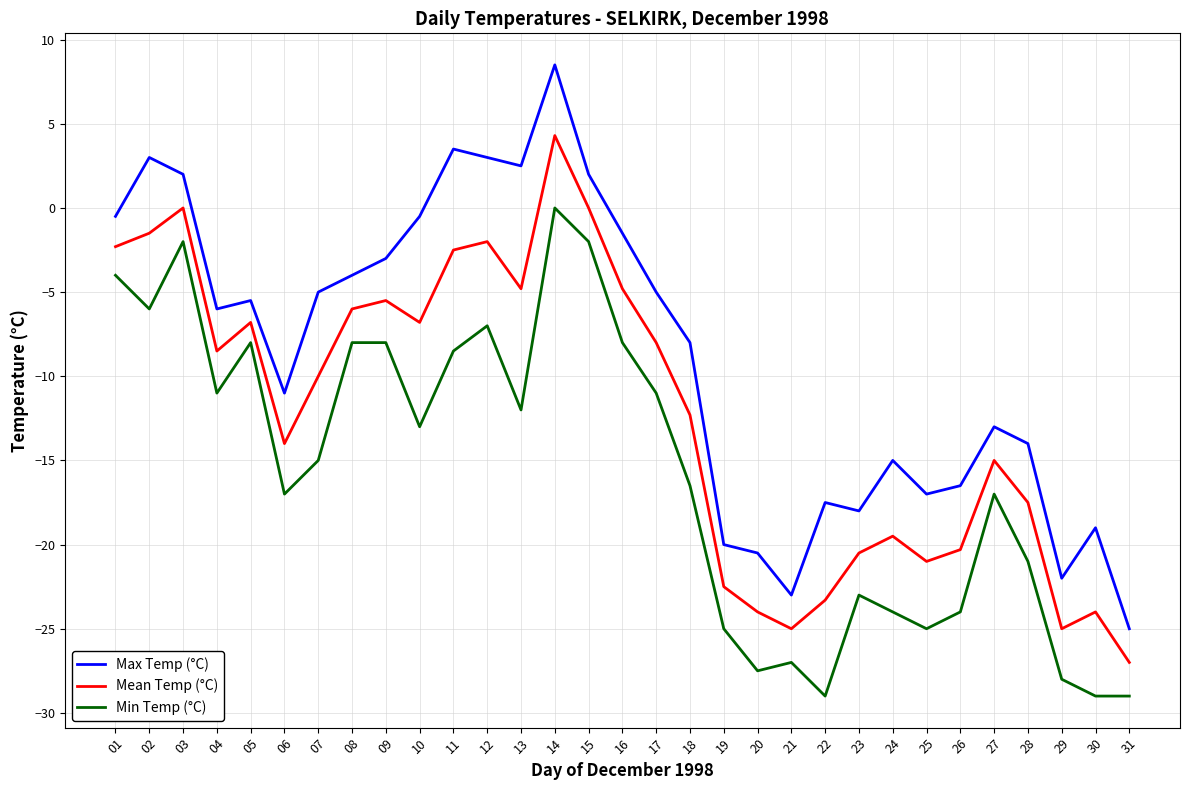

What is the minimum value for Mean Temp (°C)?

-27.0